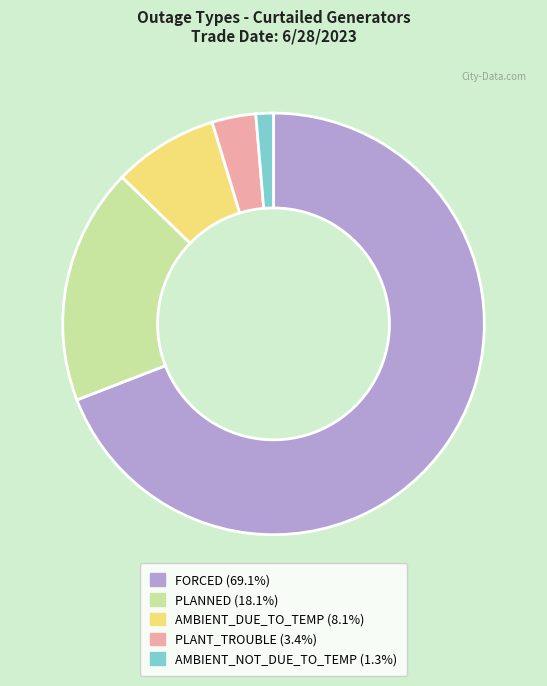

Which category has the smallest portion of the pie?

AMBIENT_NOT_DUE_TO_TEMP